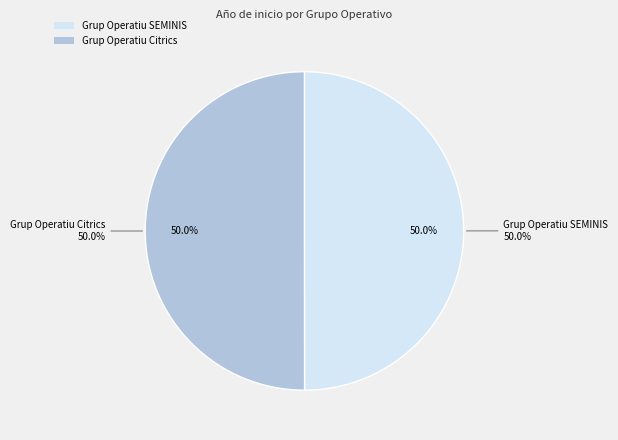

Is the sum of Grup Operatiu Citrics and Grup Operatiu SEMINIS greater than half?

Yes